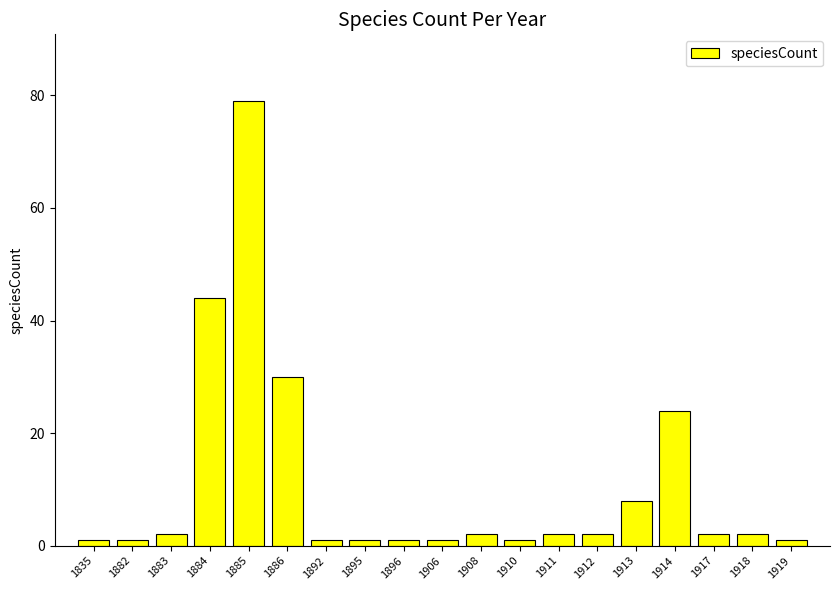

True or false: the data shows 1 at 1835.

True